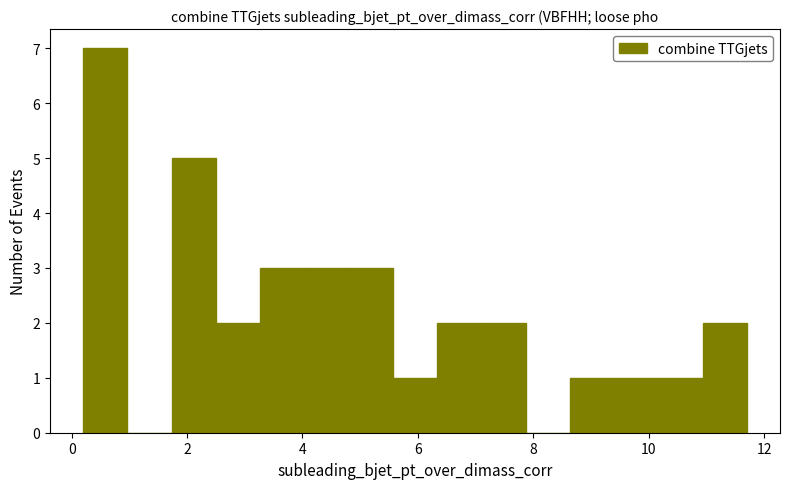

Read against the x-axis, roughly where is the centre of the tallest bar?

0.6